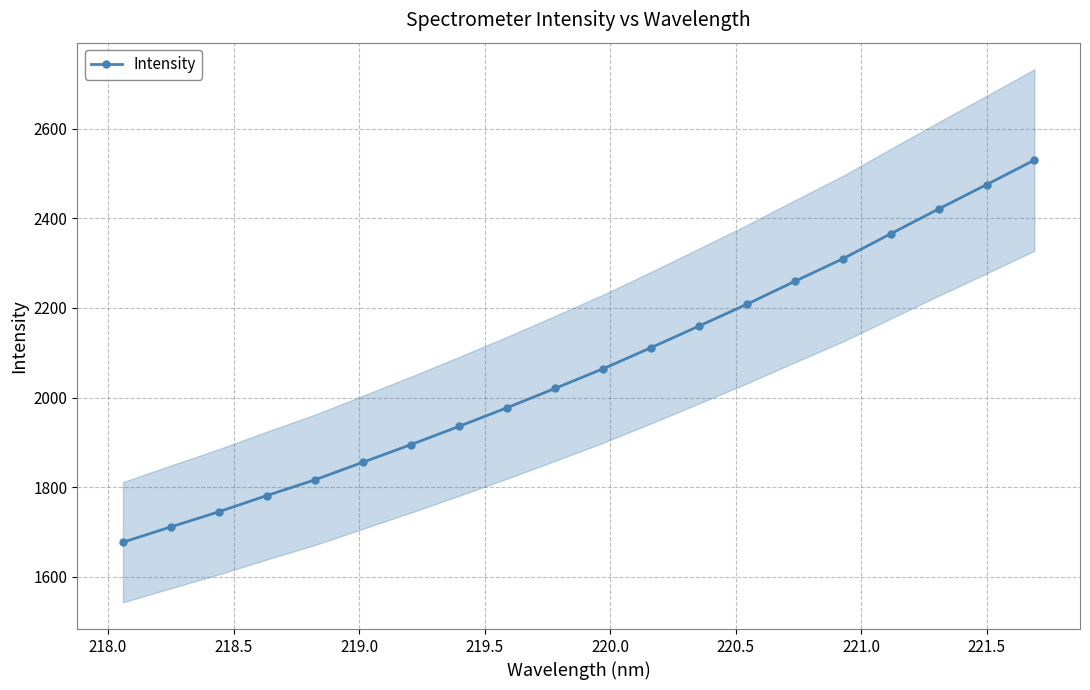

Does the chart display data point markers on the line(s)?

Yes